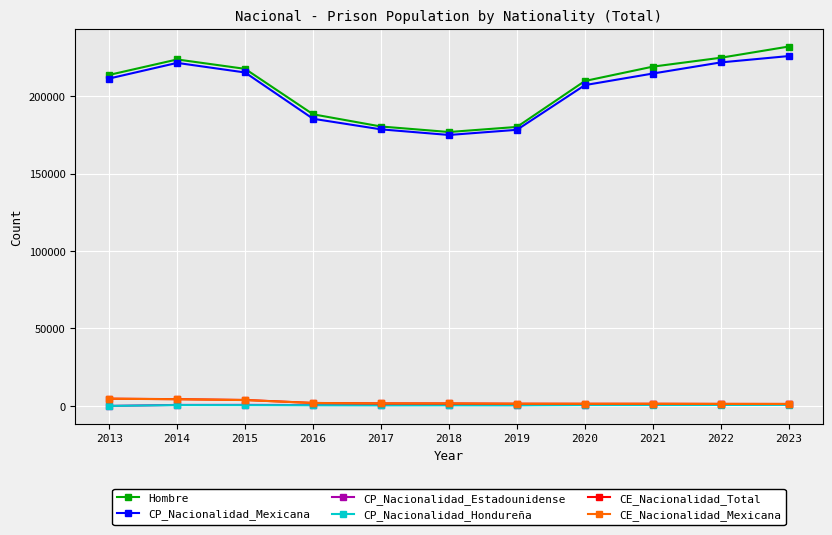

What is the average value of the CE_Nacionalidad_Total series?

2256